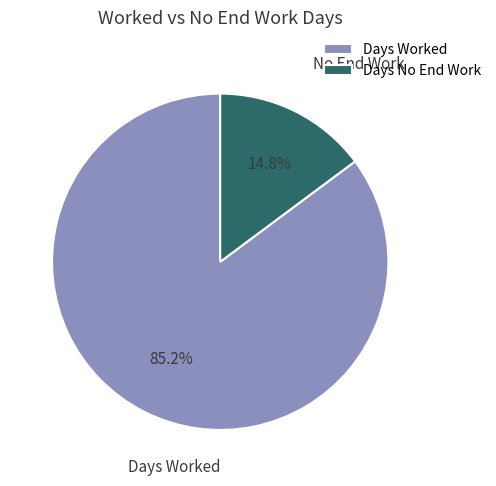

Which has a higher value, Days No End Work or Days Worked?

Days Worked